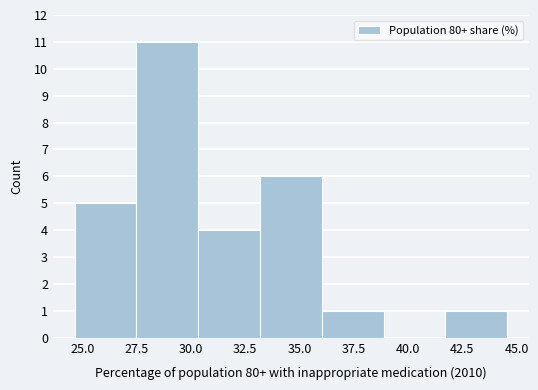

Over which range of the x-axis is the bar tallest?

27.5 to 30.5